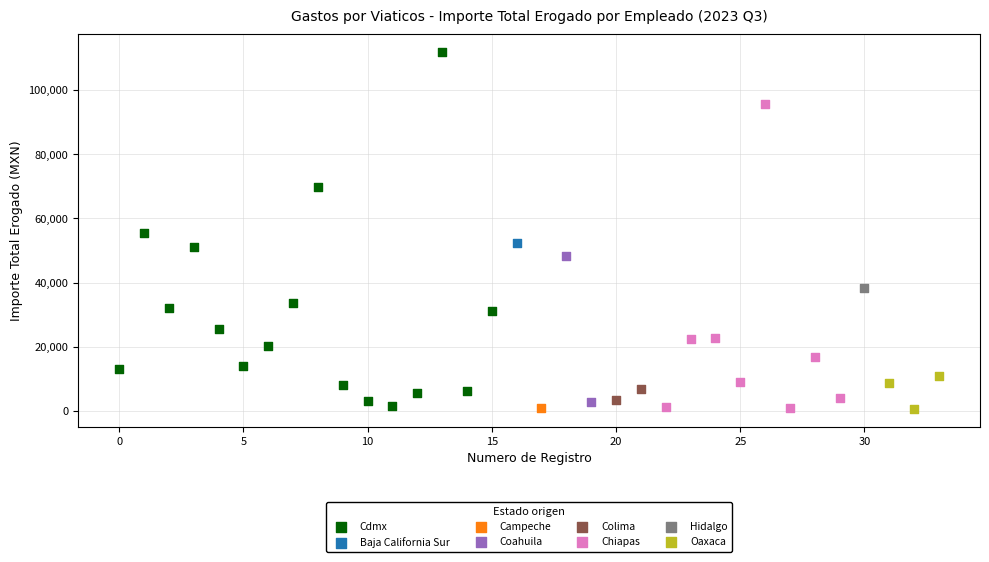

What are all the series names shown in the legend?

Cdmx, Baja California Sur, Campeche, Coahuila, Colima, Chiapas, Hidalgo, Oaxaca